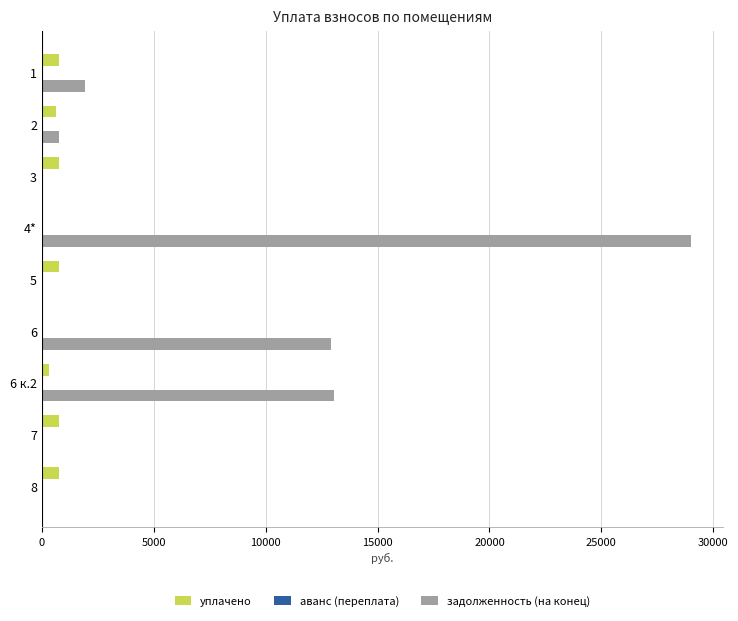

Which label corresponds to the largest value in the chart?

4*